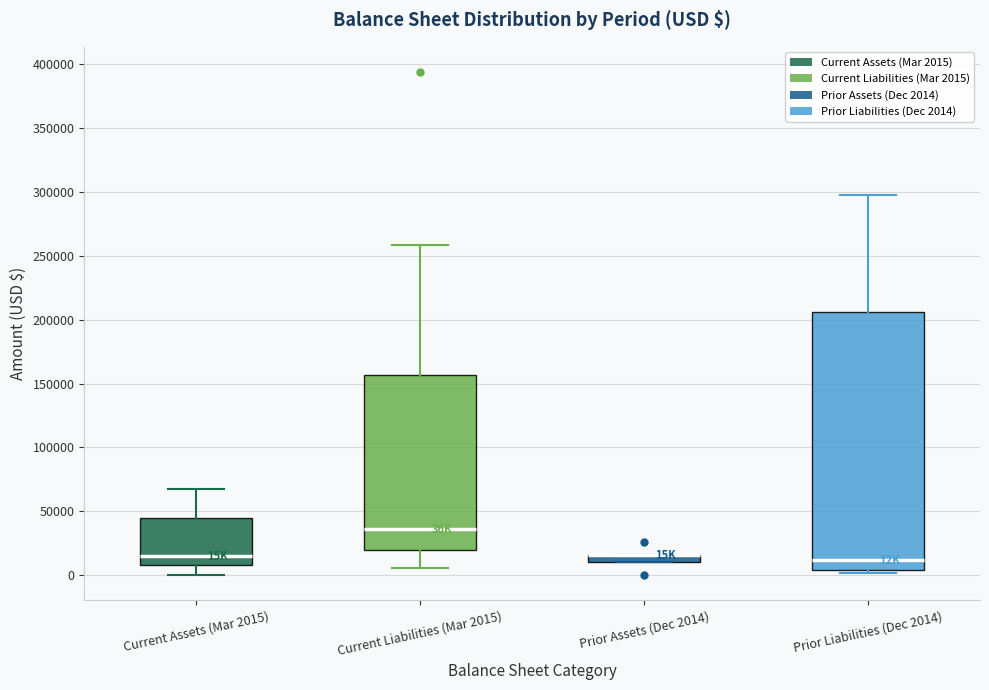

Where is the lower edge of the box for Prior Assets (Dec 2014) on the y-axis? The values are not printed on the chart, so give them approximately, as read against the axis.

10000